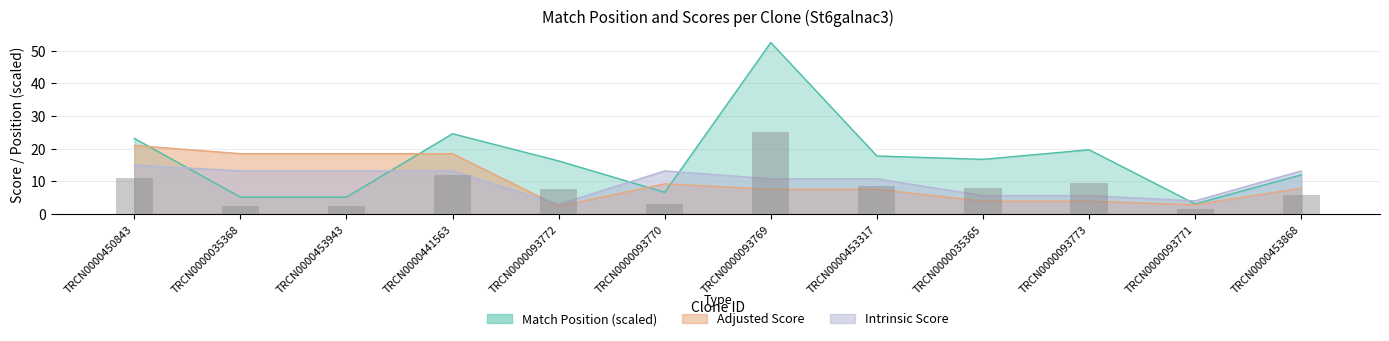

What is the sum of the values at TRCN0000093772 and TRCN0000093771?

9.3